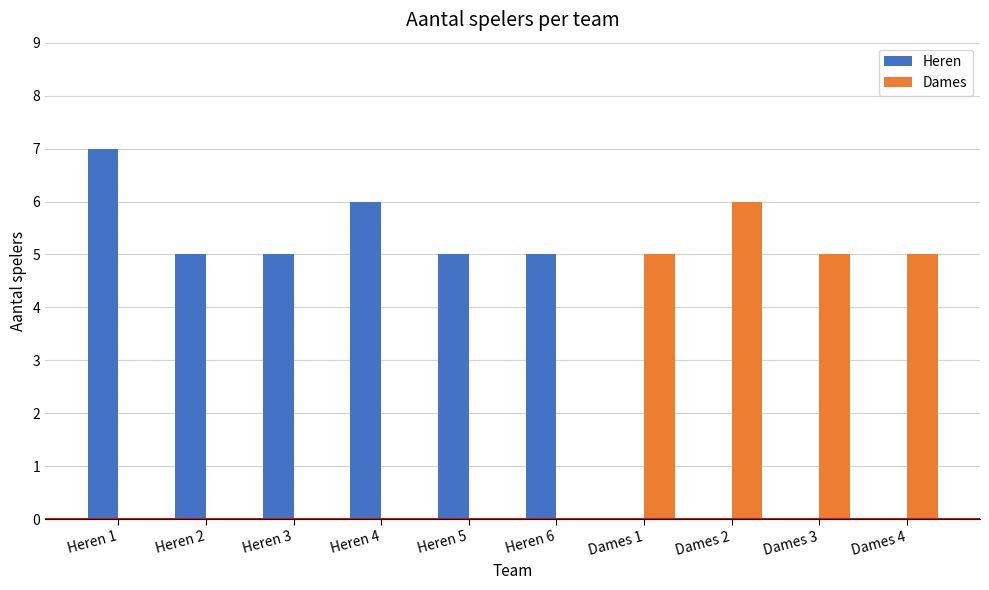

What is the label of the 5th bar from the left?

Heren 5